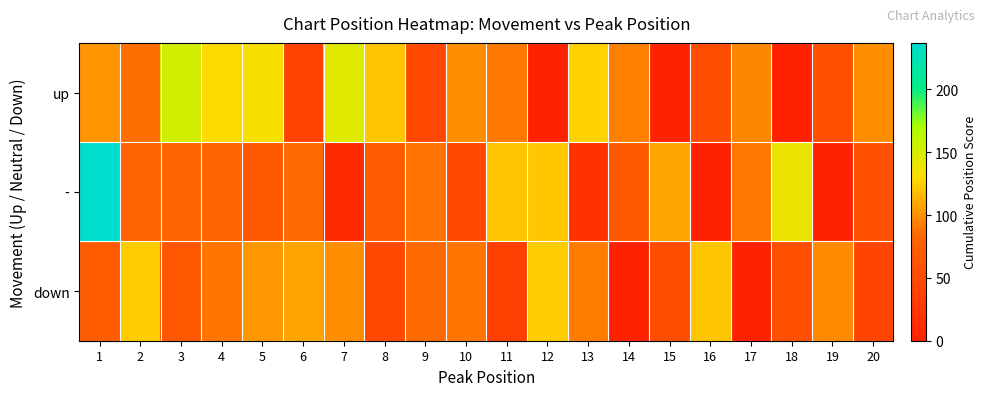

Which series has the largest range (max minus min)?

-